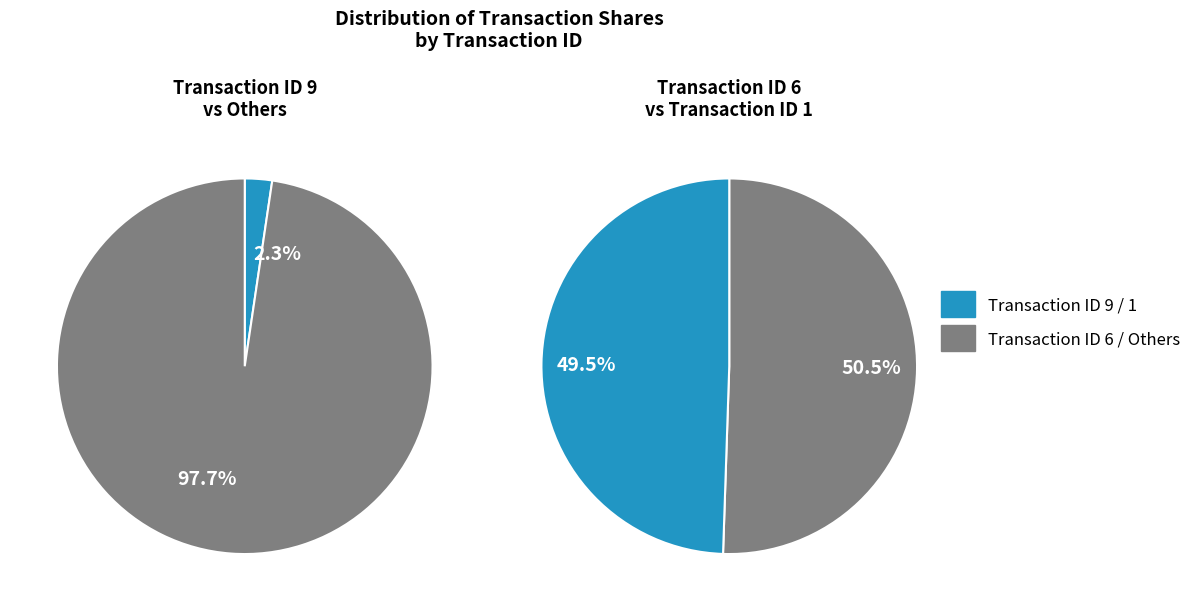

To the nearest percent, what is the combined percentage of 1 and 6?

98%